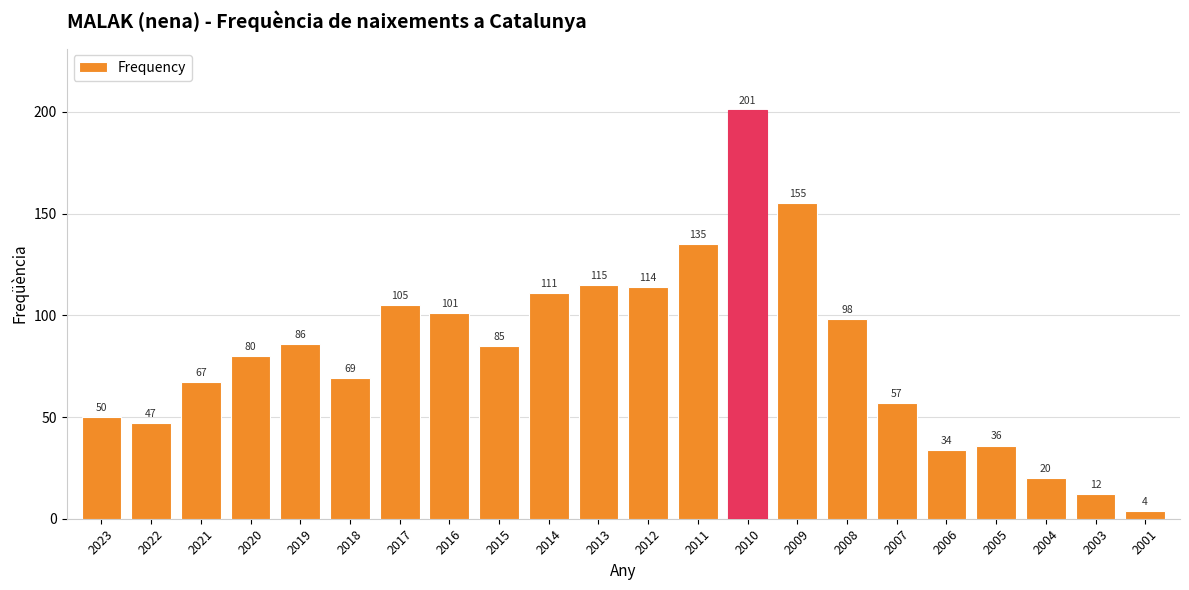

How many series are shown in this chart?

1